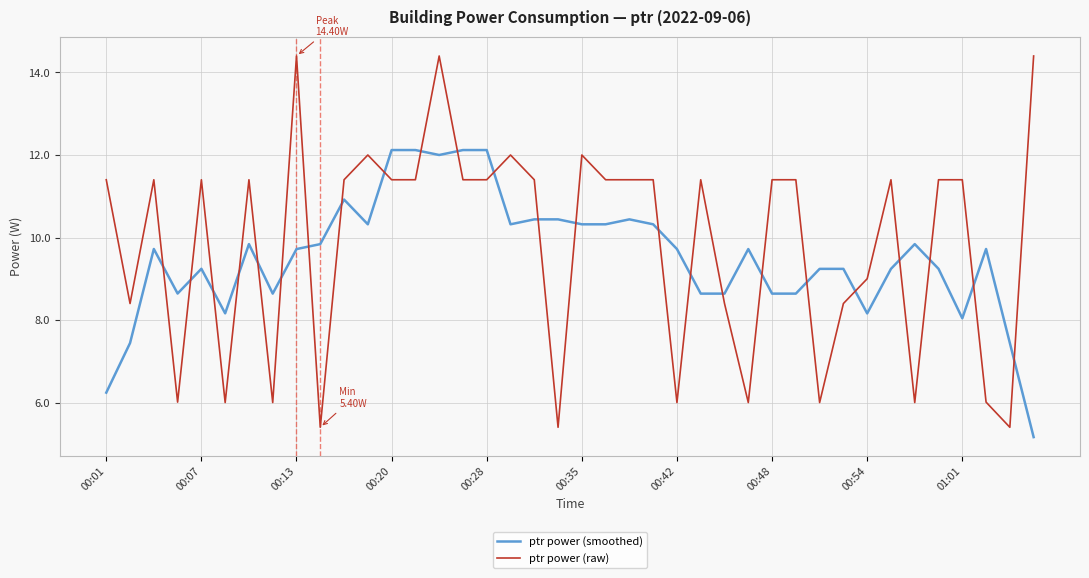

What is the maximum value for ptr power (smoothed)?

12.1